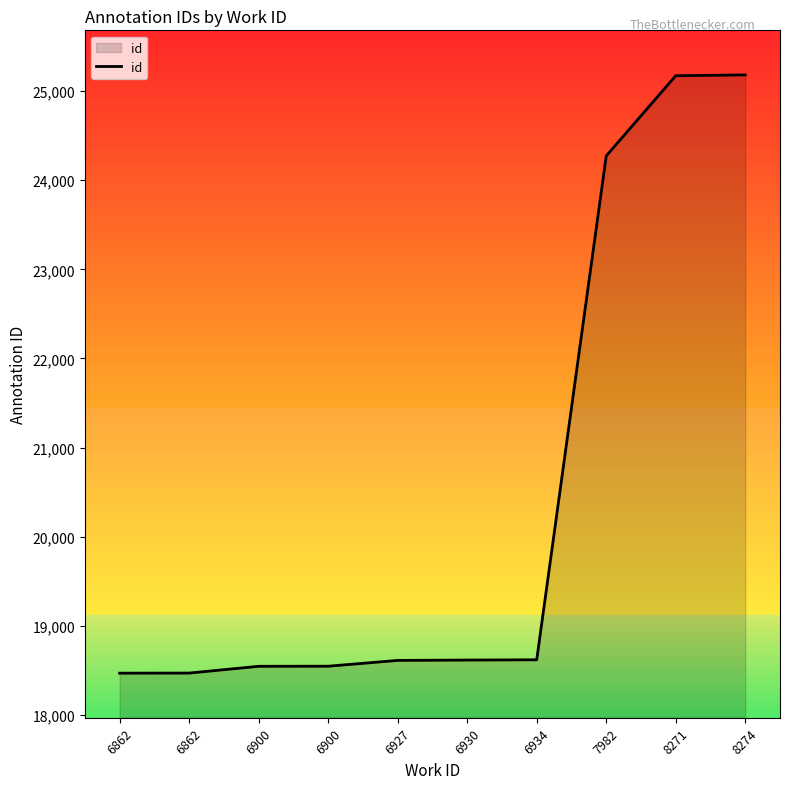

How many lines are shown in the chart?

1